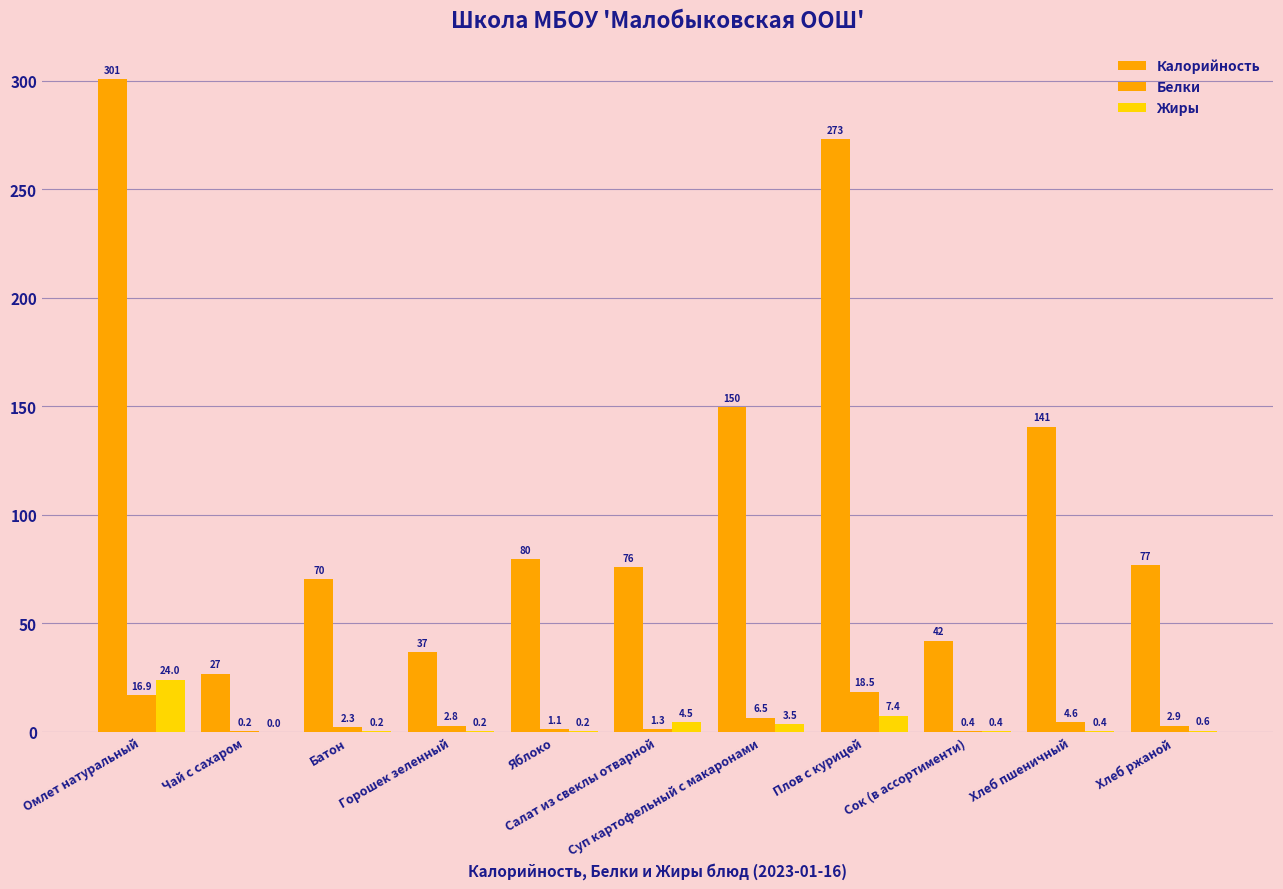

How many values in the Белки series exceed 2?

7